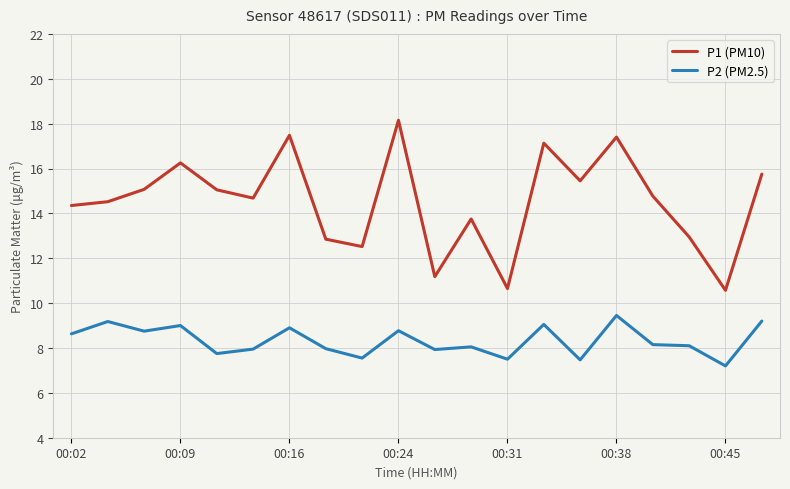

What is the lowest value of the P2 (PM2.5) series?

7.2